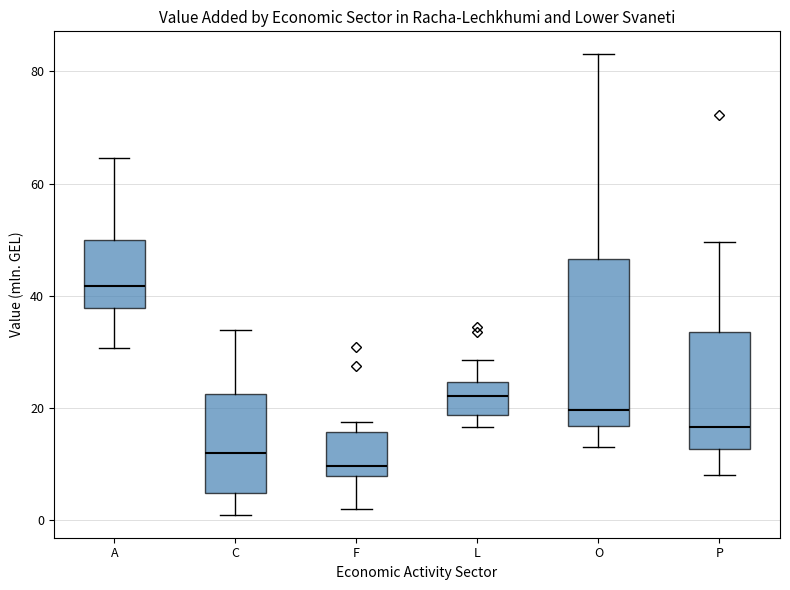

Which box's median line is the highest?

A